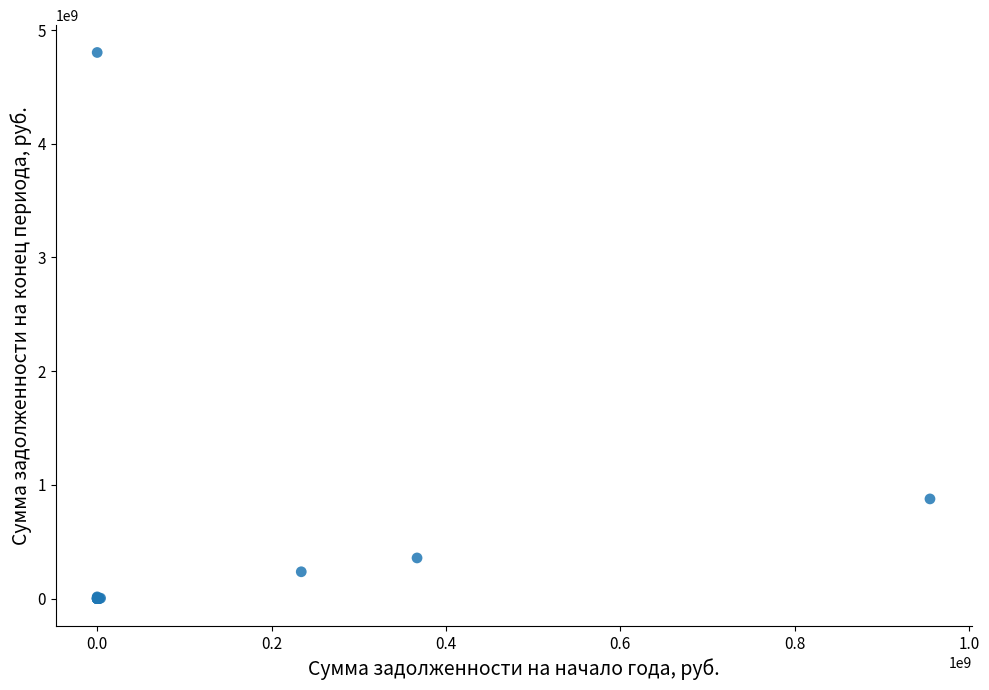

What Y value in the scatter plot is closest to 2401308300?

876845660.2